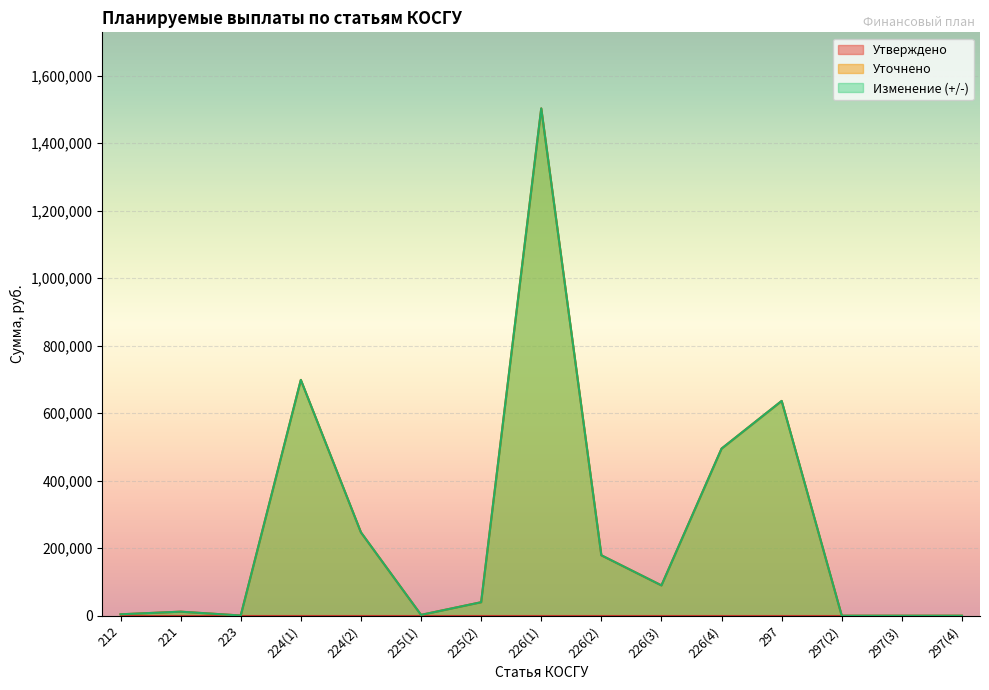

Reading left to right, list all the values displayed in this chart.

Уточнено: 4200.0	12000.0	602.0	698500.0	246982.8	2482.0	40000.0	1502600.0	179000.0	89828.9	495000.0	636200.0	0.0	0.0	0.0
Изменение: 4200.0	12000.0	602.0	698500.0	246982.8	2482.0	40000.0	1502600.0	179000.0	89828.9	495000.0	636200.0	0.0	0.0	0.0